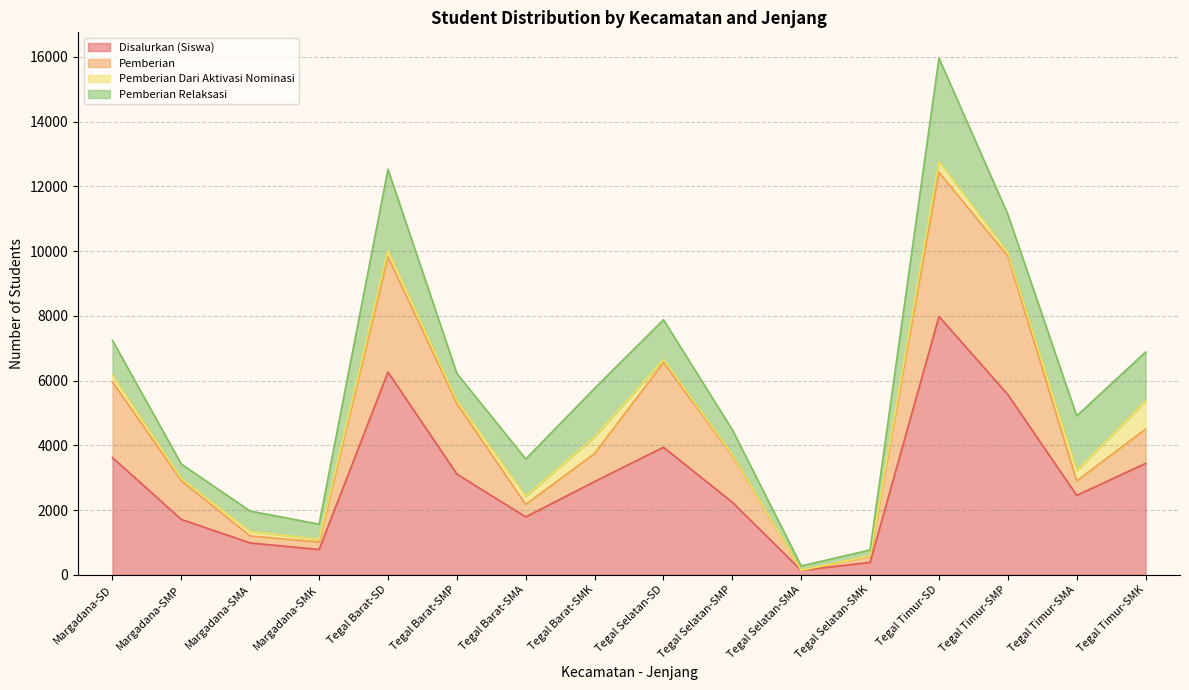

Where is Pemberian Dari Aktivasi Nominasi nearest to the value 439?

Tegal Barat-SMK